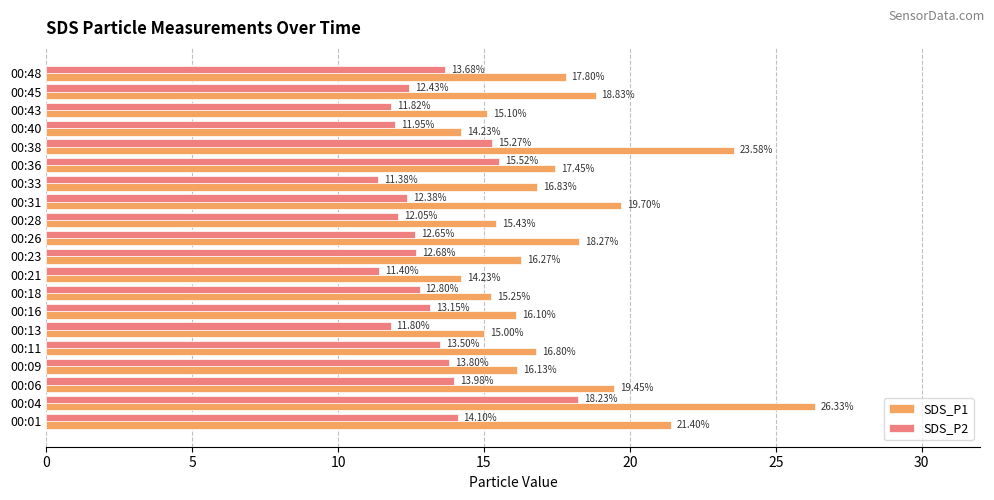

How many values in the SDS_P1 series are below 16?

6